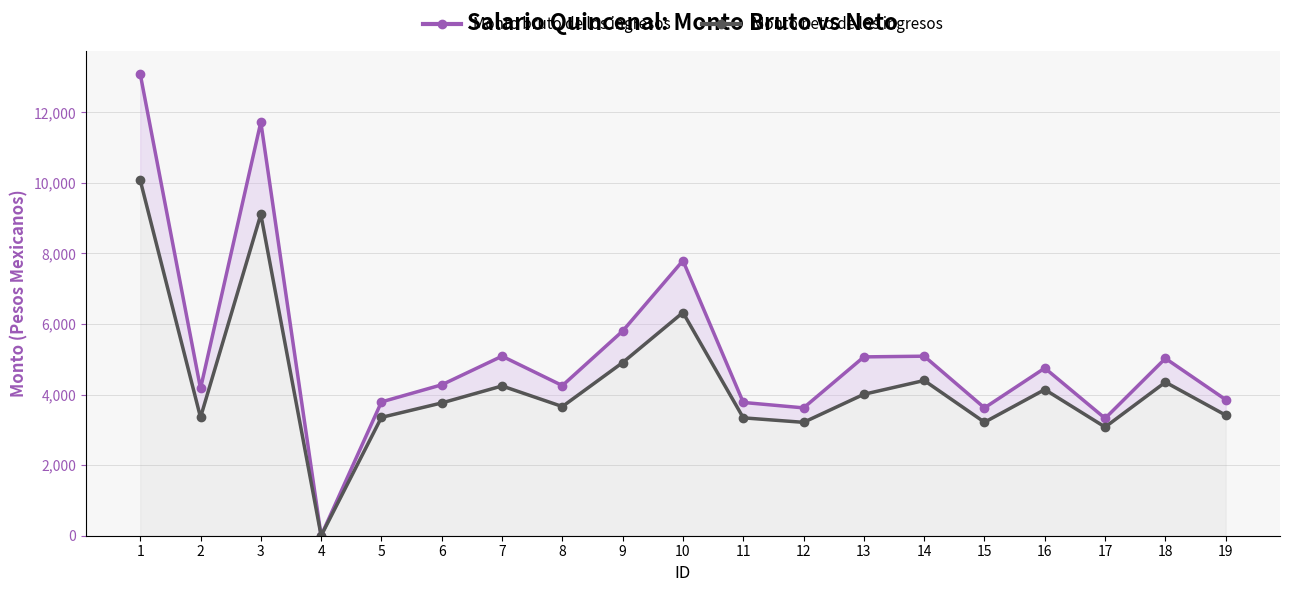

True or false: Monto bruto de los ingresos and Monto neto de los ingresos cross at least once.

False